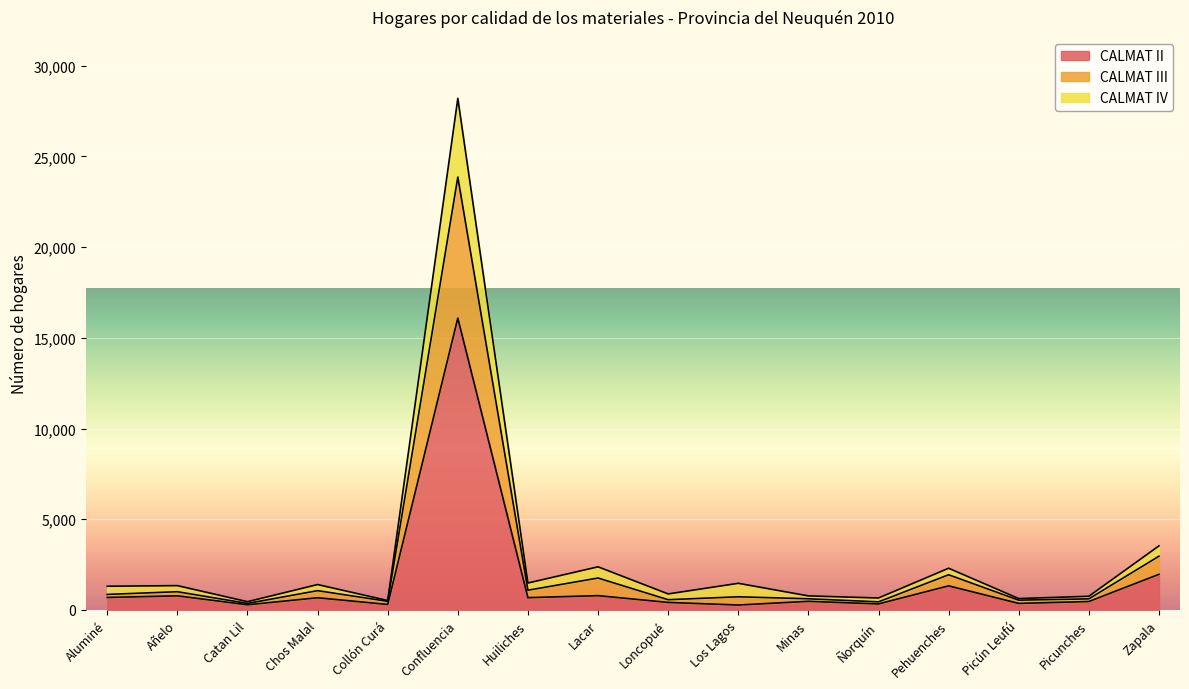

The CALMAT II series shows 689 at Aluminé. True or false?

True